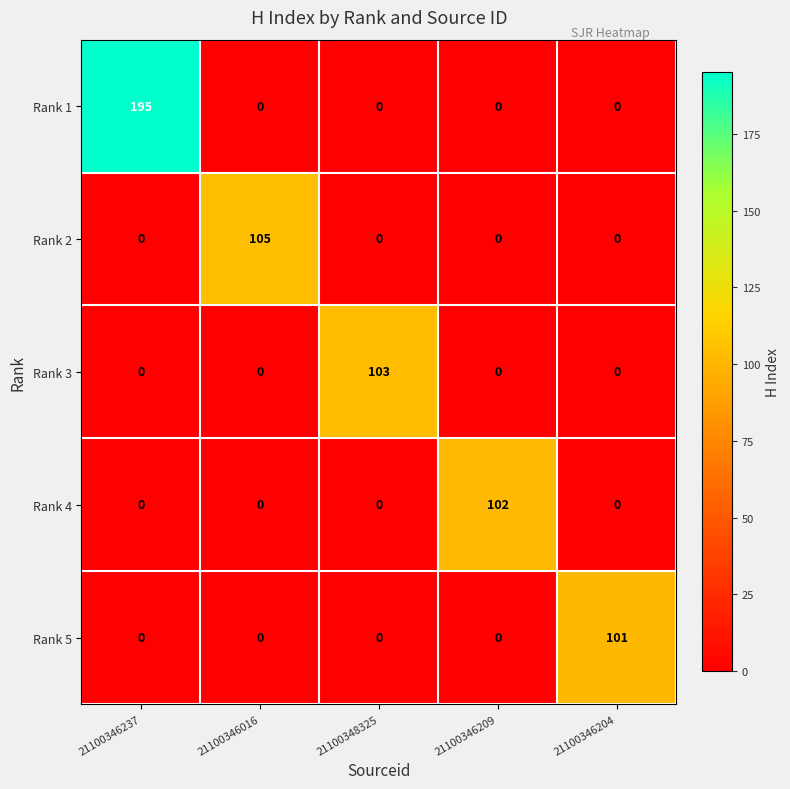

The Rank 2 series shows 0 at 21100346204. True or false?

True